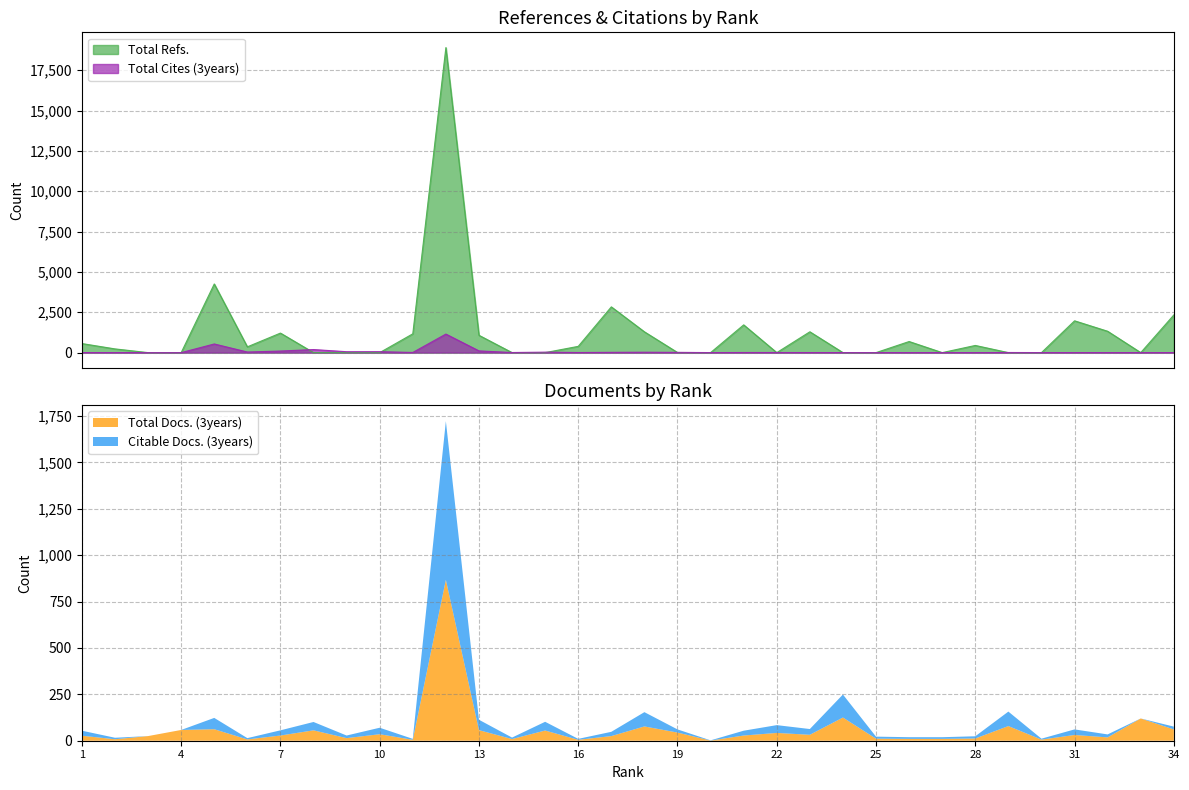

Which series has the largest total across all categories?

Total Refs.